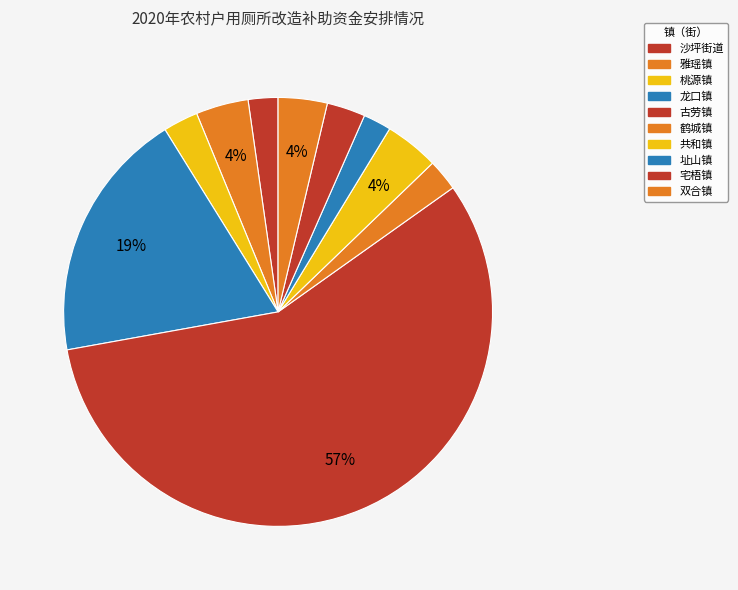

Count the number of slices in the pie.

10